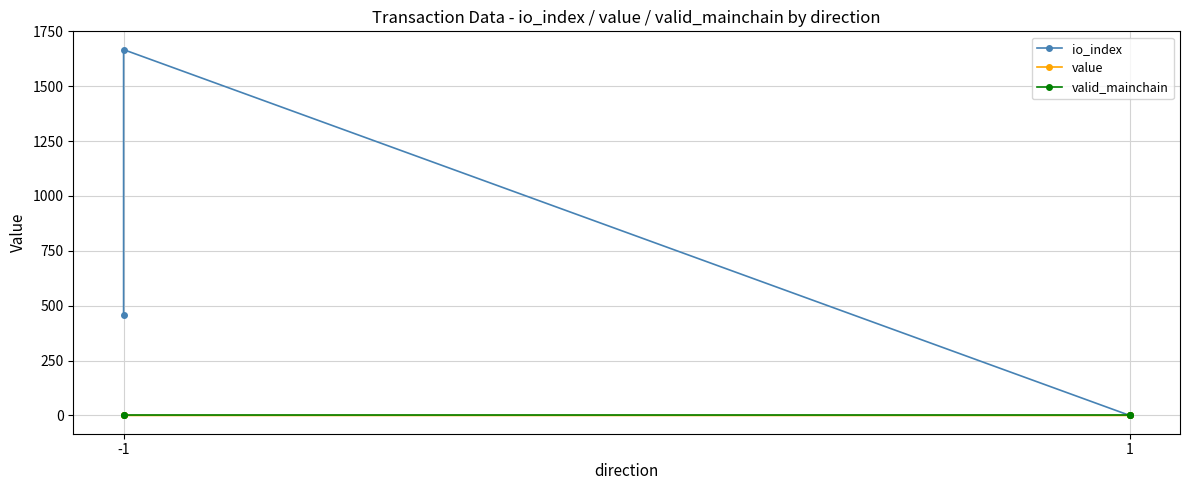

What are all the series names shown in the legend?

io_index, value, valid_mainchain